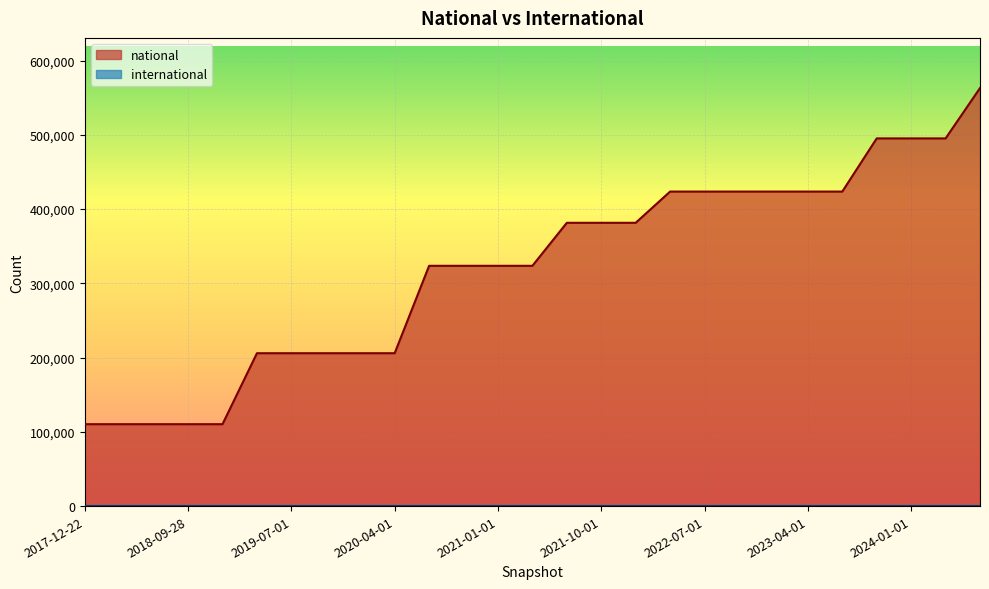

What is the difference between the maximum and minimum values?

452696